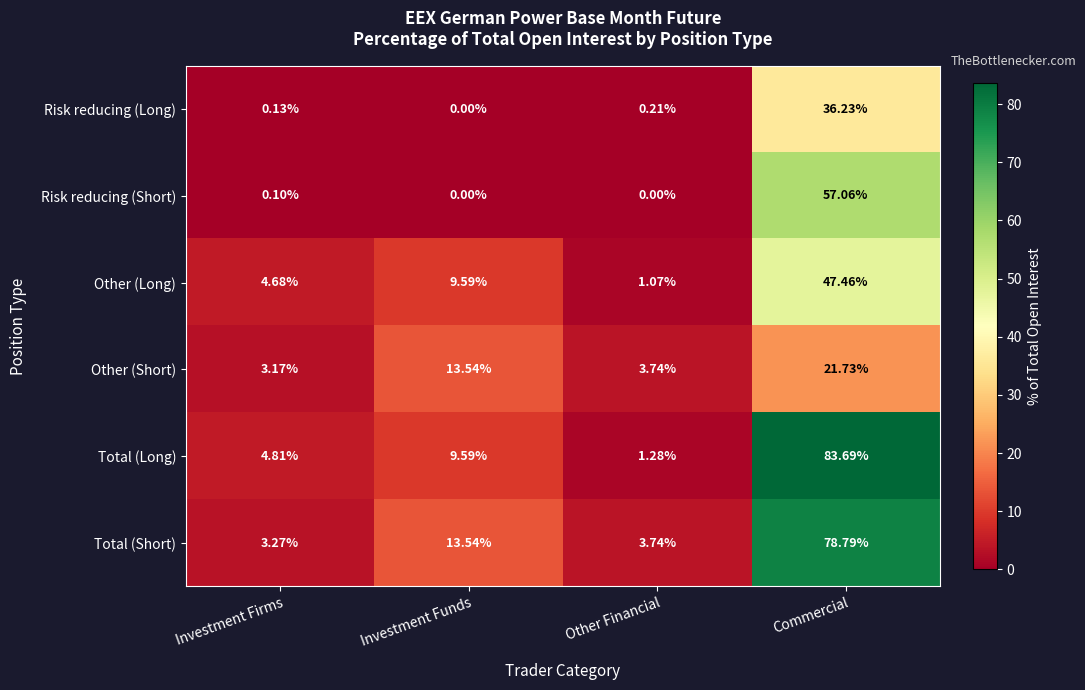

At how many categories does at least one series exceed 23?

1